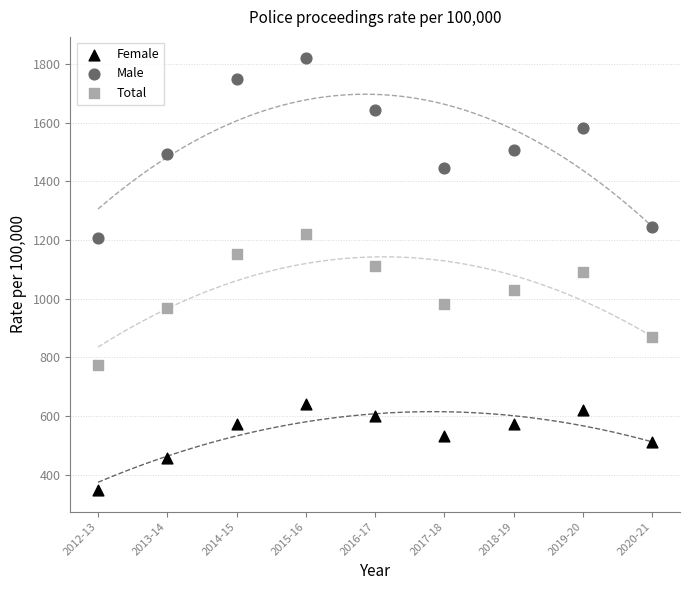

Which series reaches the maximum Y coordinate?

Male